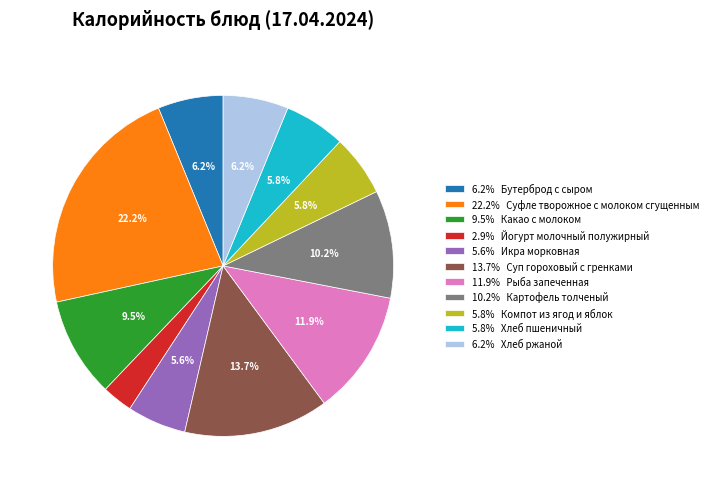

To the nearest percent, what is the difference between the largest and smallest slice percentages?

19%